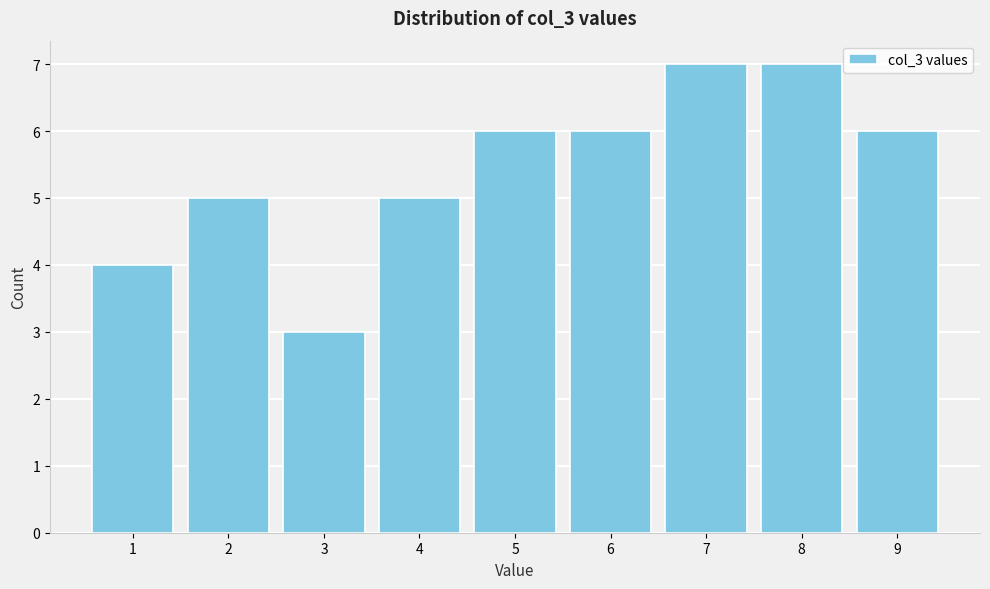

Reading left to right, transcribe this chart: for each bar, give the range it covers on the x-axis and its height. The values are not printed on the chart, so give them approximately, as read against the axis.

0.5 to 1.5: 4
1.5 to 2.5: 5
2.5 to 3.5: 3
3.5 to 4.5: 5
4.5 to 5.5: 6
5.5 to 6.5: 6
6.5 to 7.5: 7
7.5 to 8.5: 7
8.5 to 9.5: 6